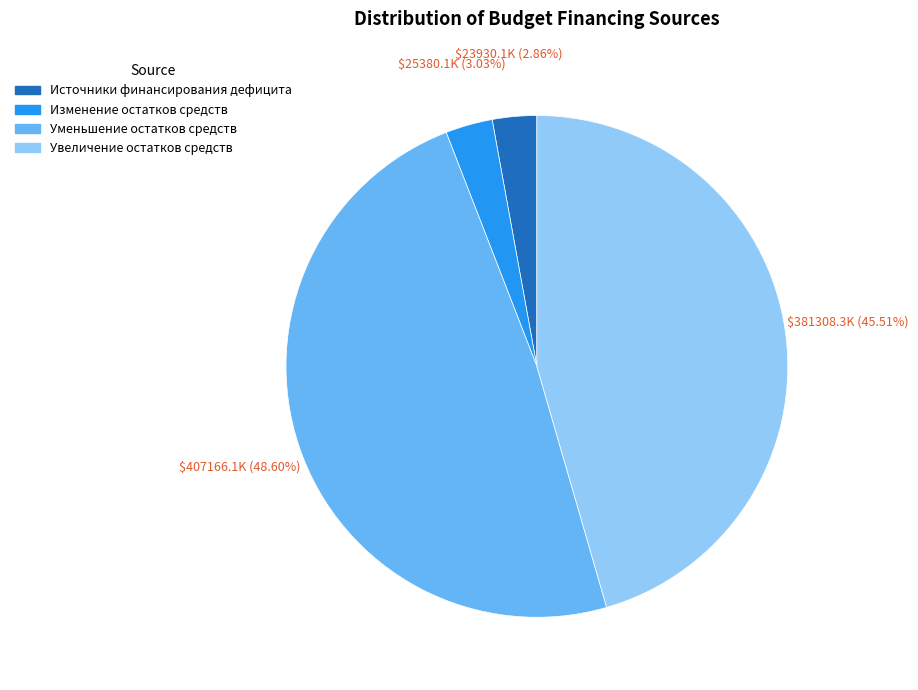

To the nearest percent, what portion does Уменьшение остатков средств represent?

49%